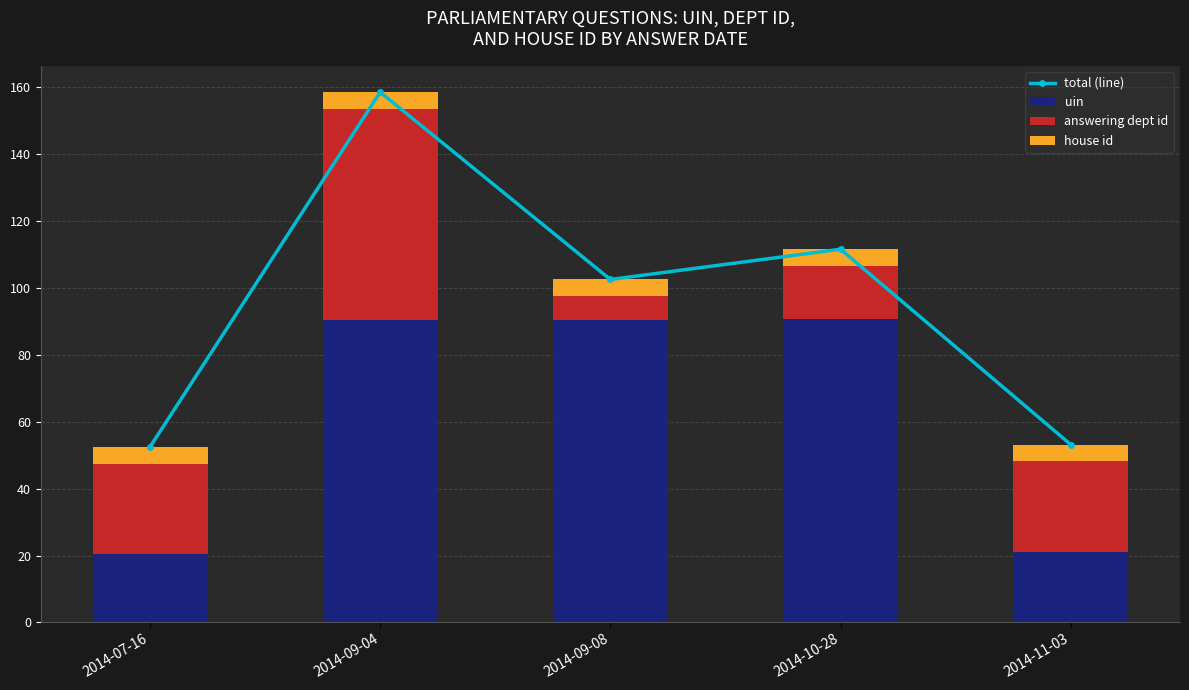

What is the maximum value for answering dept id?

63.0